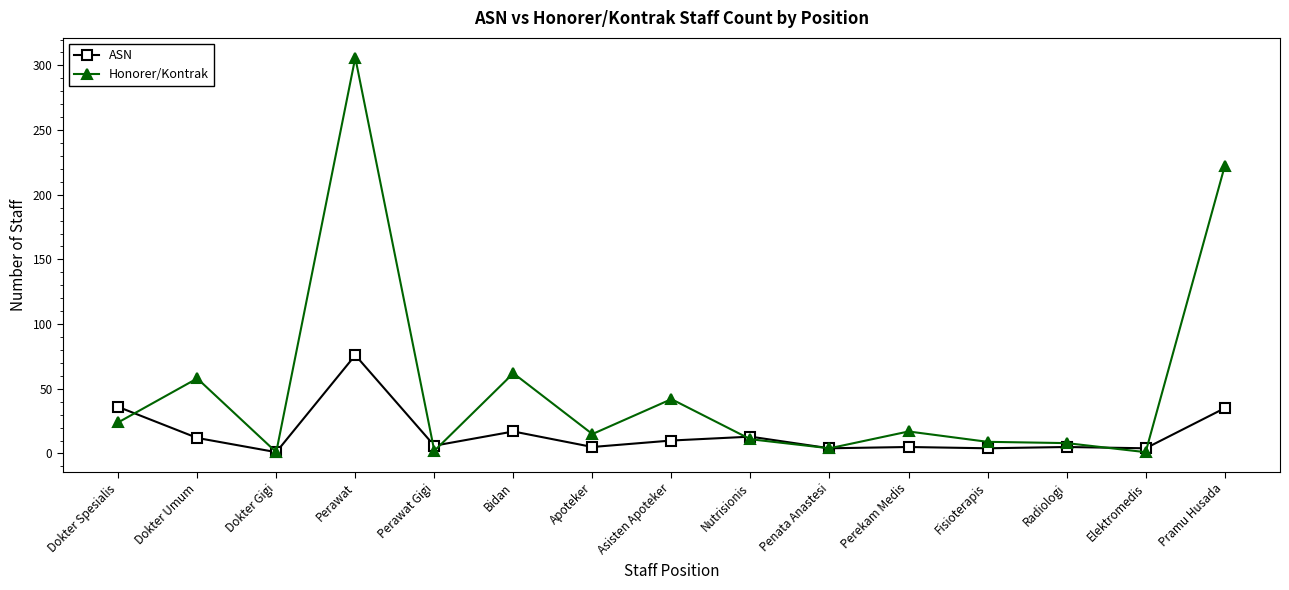

Where is the first local minimum for Honorer/Kontrak?

Dokter Gigi